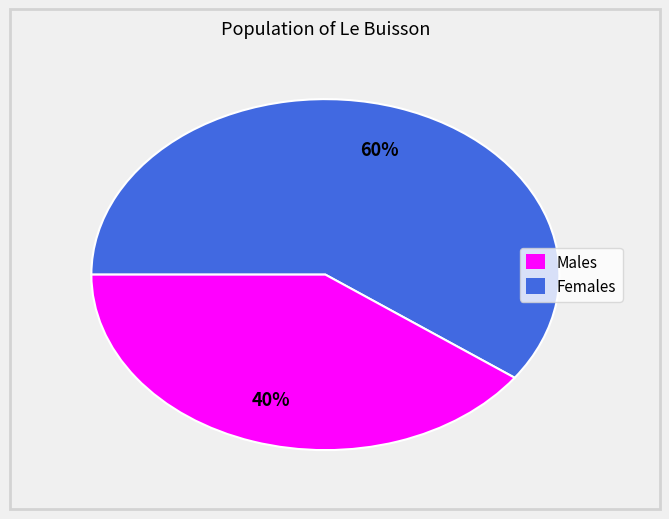

Is there any slice that represents more than half of the pie?

Yes